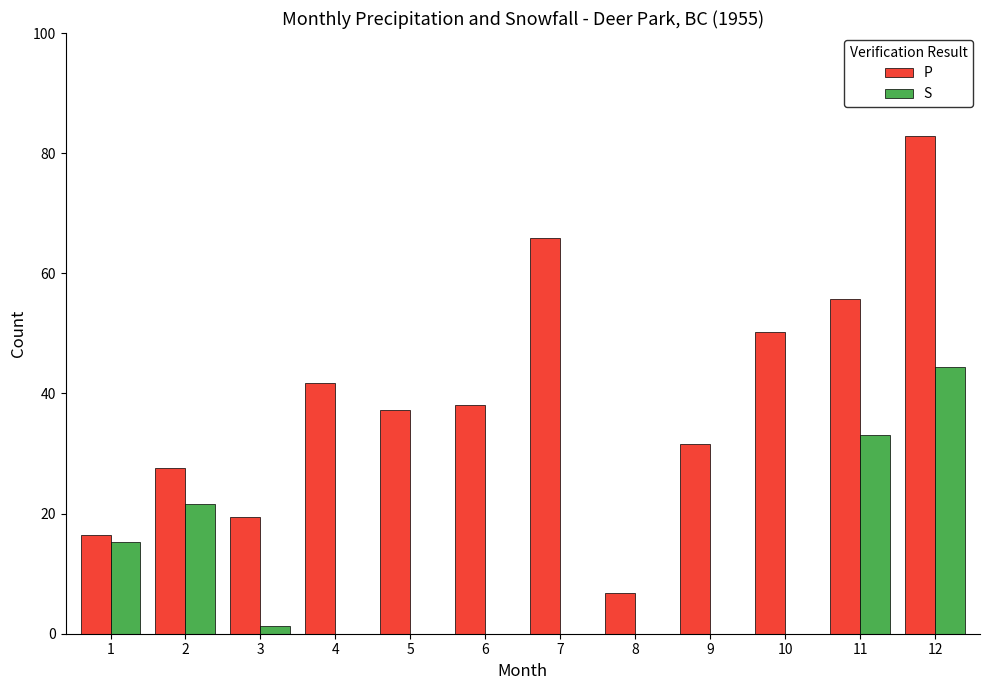

Reading left to right, transcribe all the data shown in this chart.

P: 16.5	27.6	19.4	41.8	37.2	38.0	65.8	6.7	31.6	50.3	55.8	82.8
S: 15.2	21.6	1.3	0.0	0.0	0.0	0.0	0.0	0.0	0.0	33.0	44.4